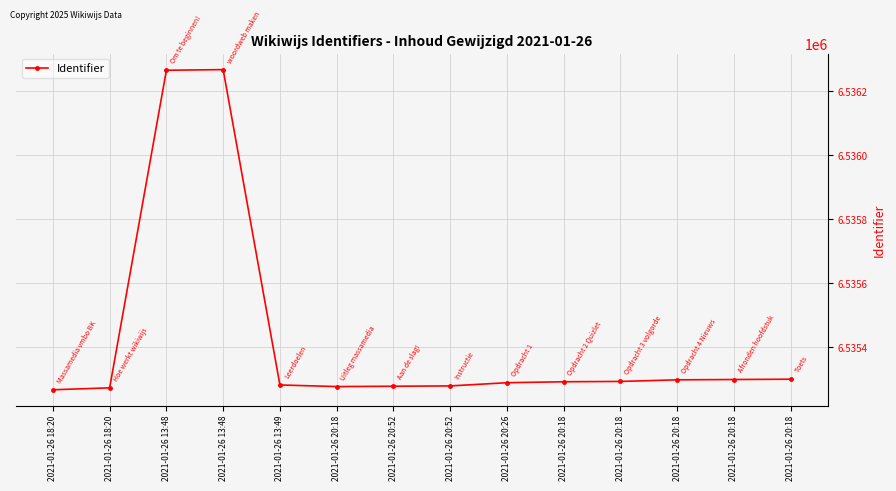

How many lines are shown in the chart?

1